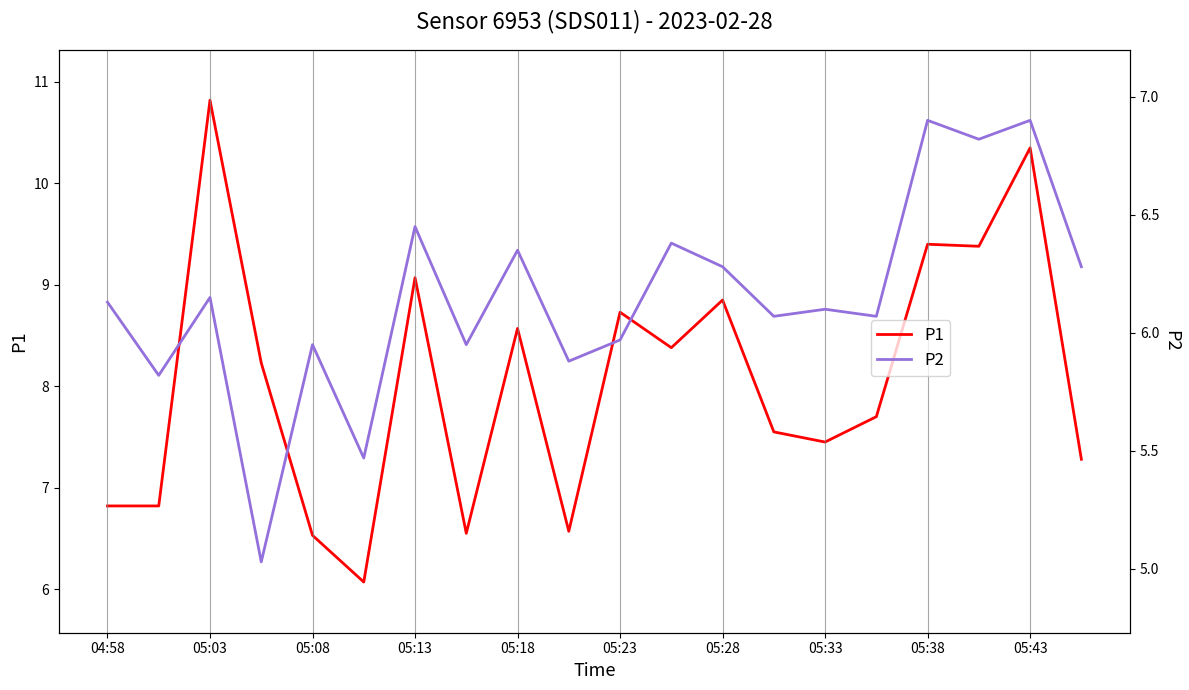

How many data points does each series have?

20